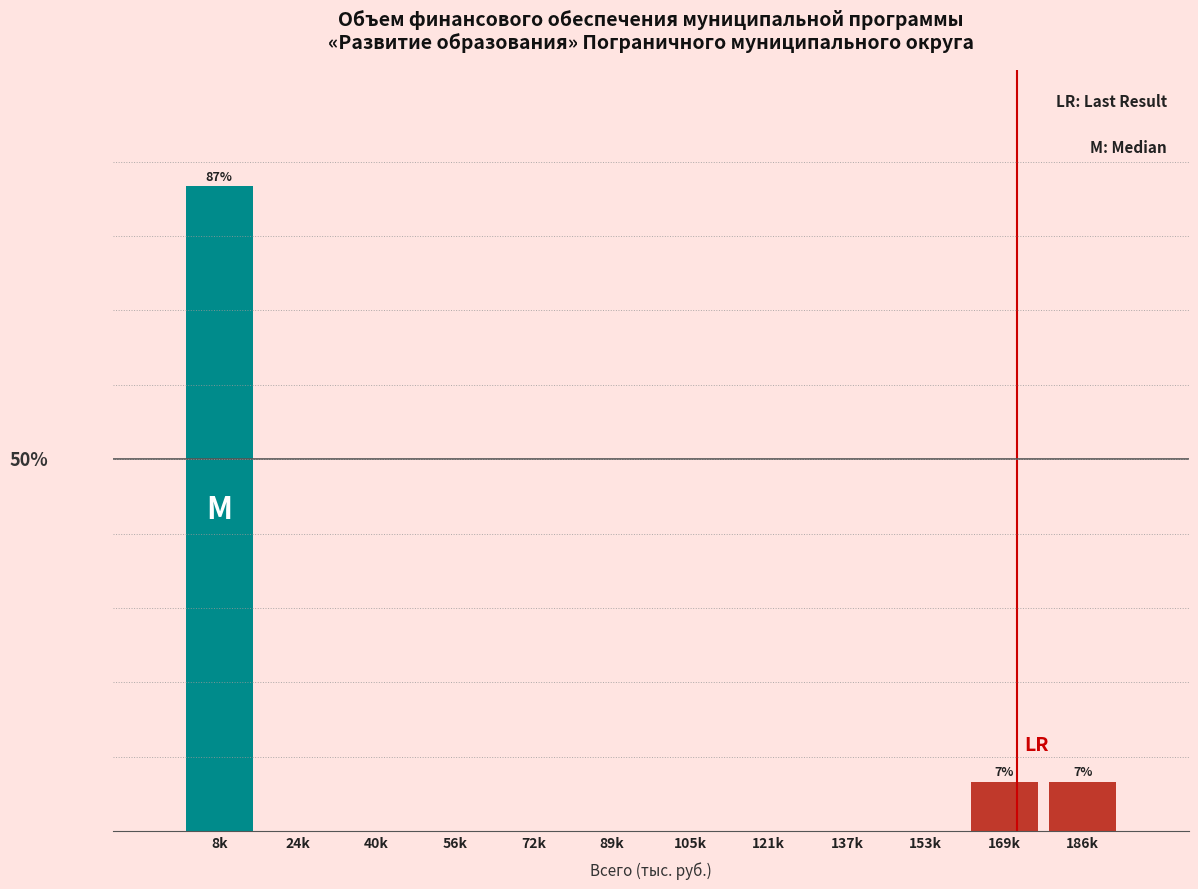

Are the bars horizontal?

No